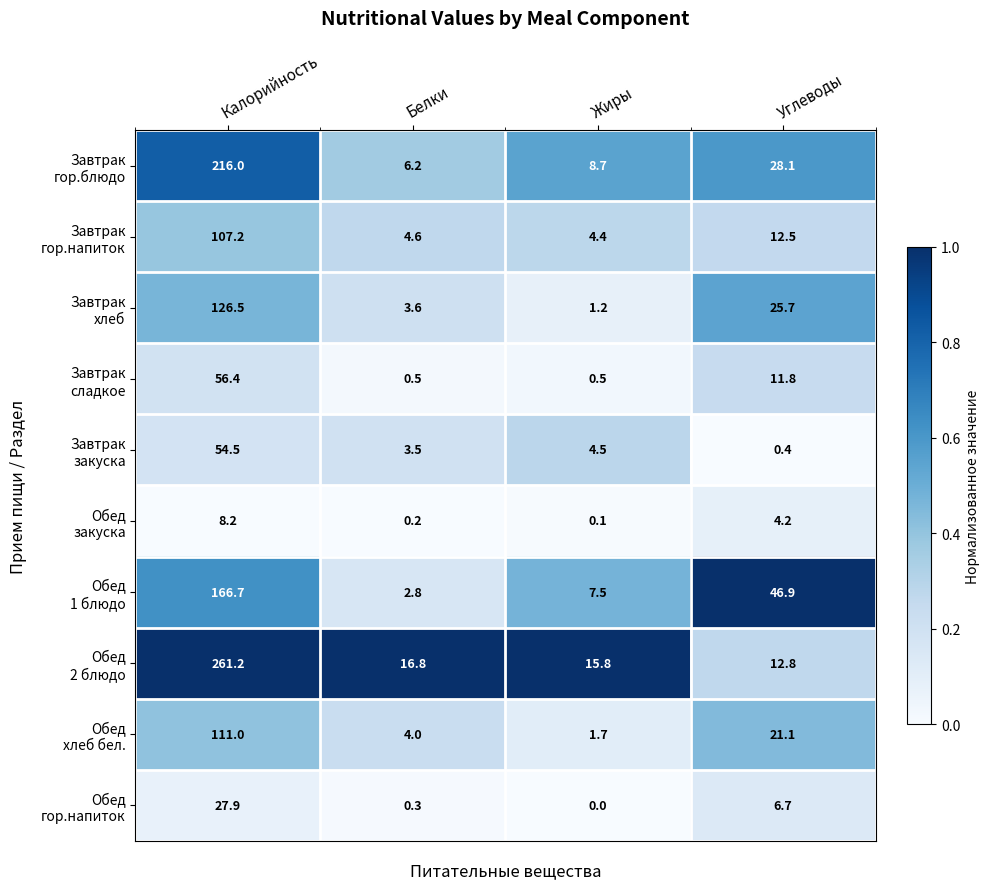

Which label corresponds to the smallest value in the chart?

Жиры